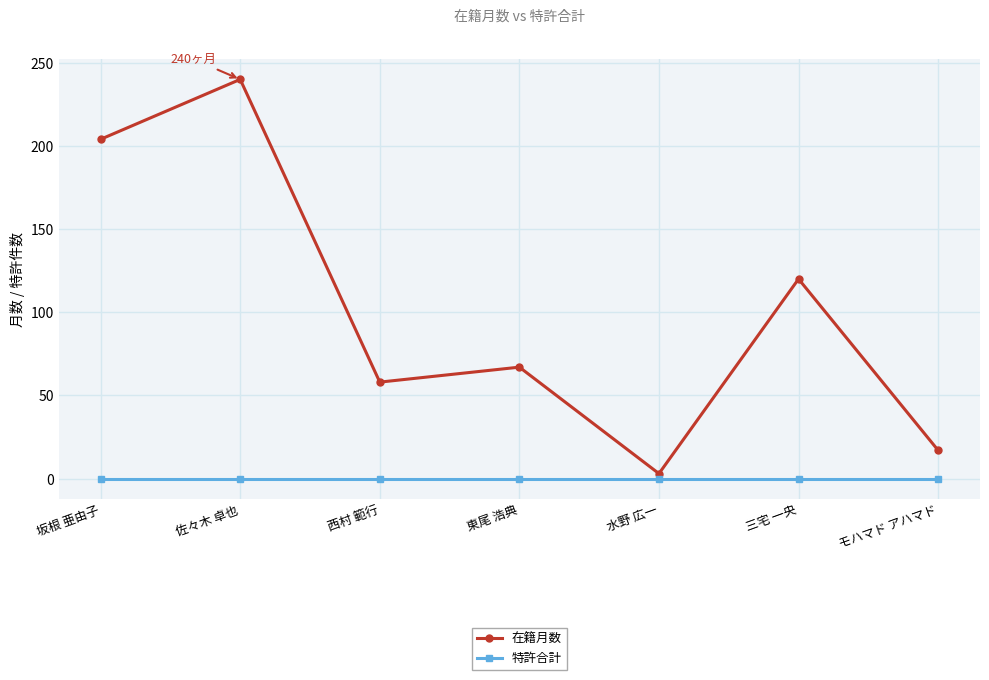

True or false: 特許合計 and 在籍月数 intersect in this chart.

False